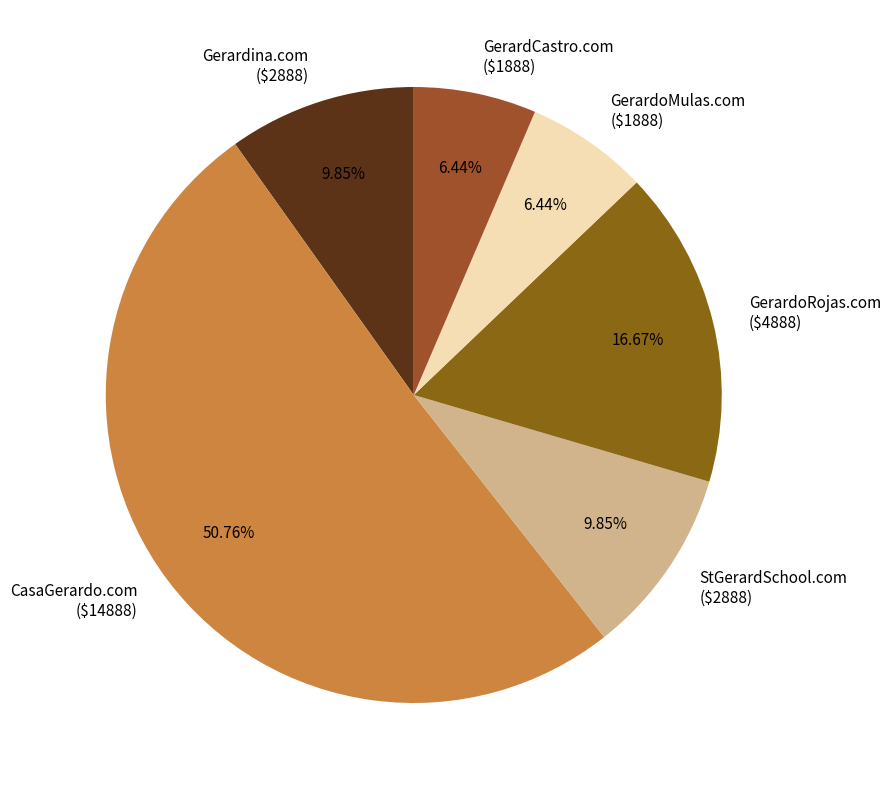

What is the majority slice?

CasaGerardo.com